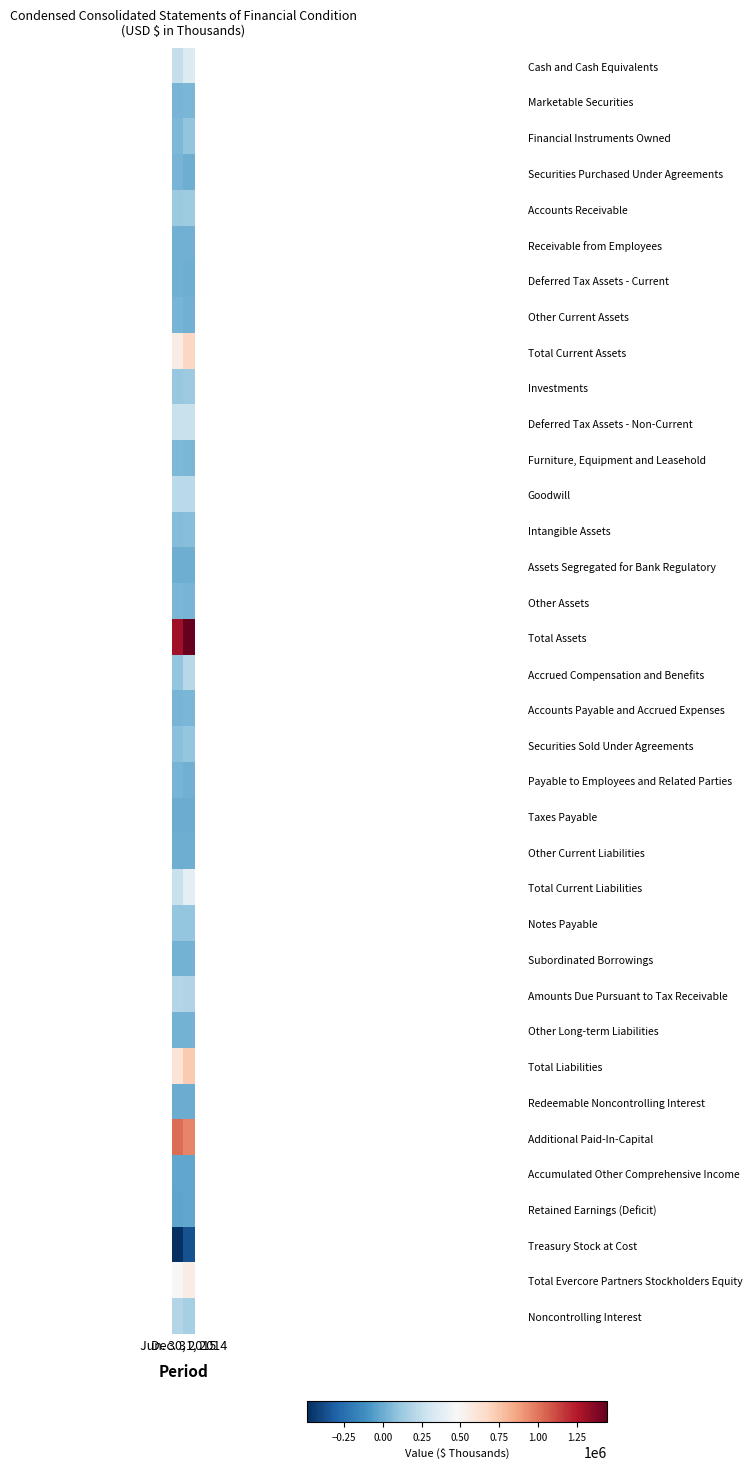

Which has a higher value, Dec. 31, 2014 or Jun. 30, 2015?

Dec. 31, 2014